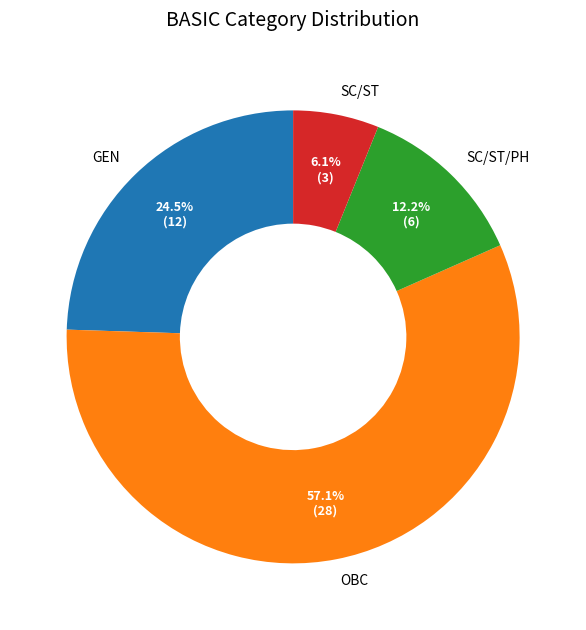

The OBC slice represents 57% of the pie. True or false?

True